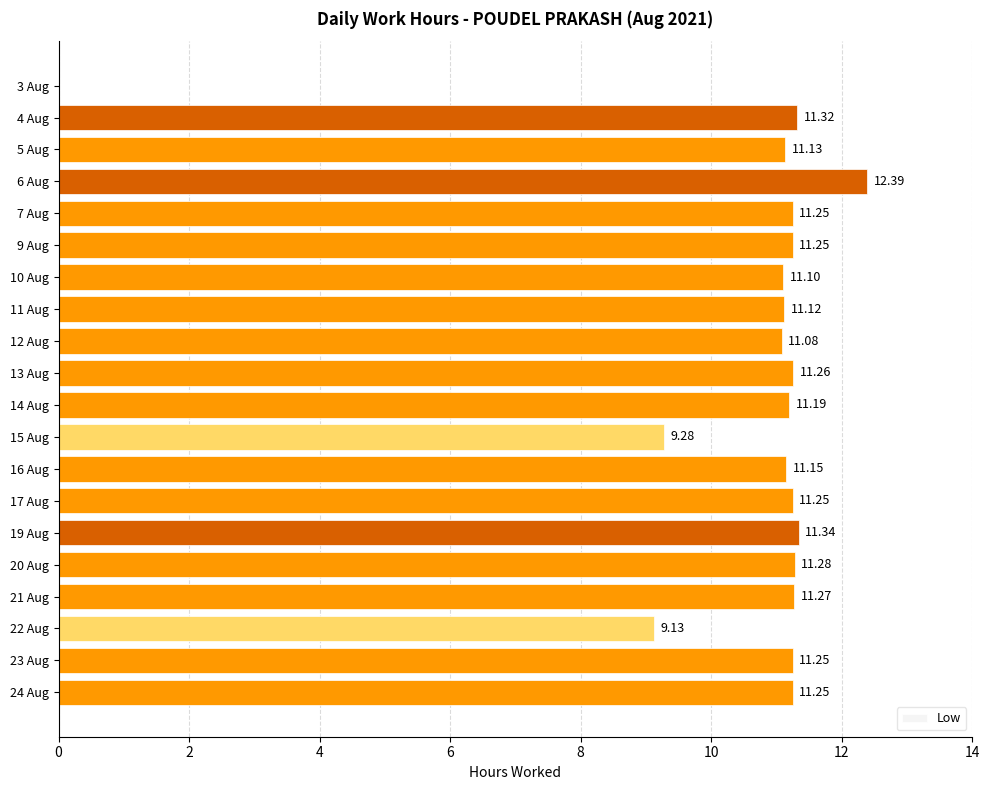

Which category has the highest value across all series?

6 Aug